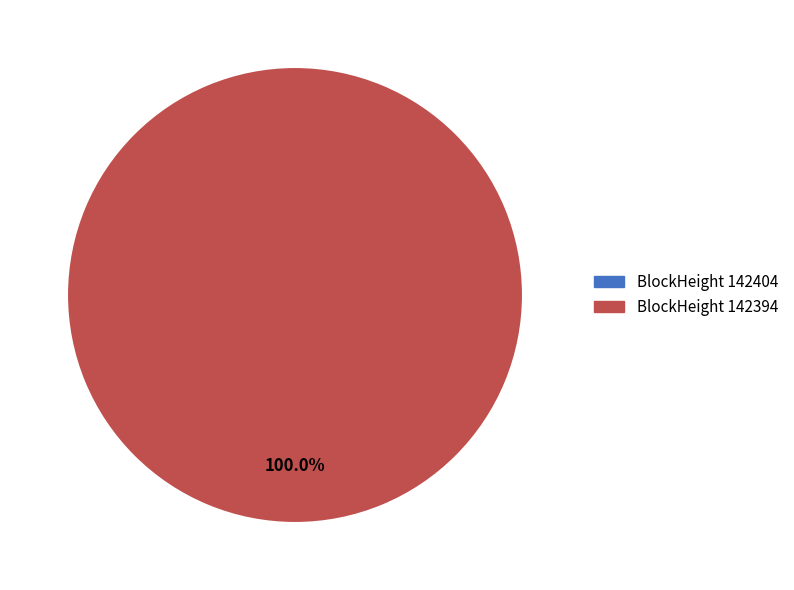

What percentage is NOT represented by 142404?

100.0%